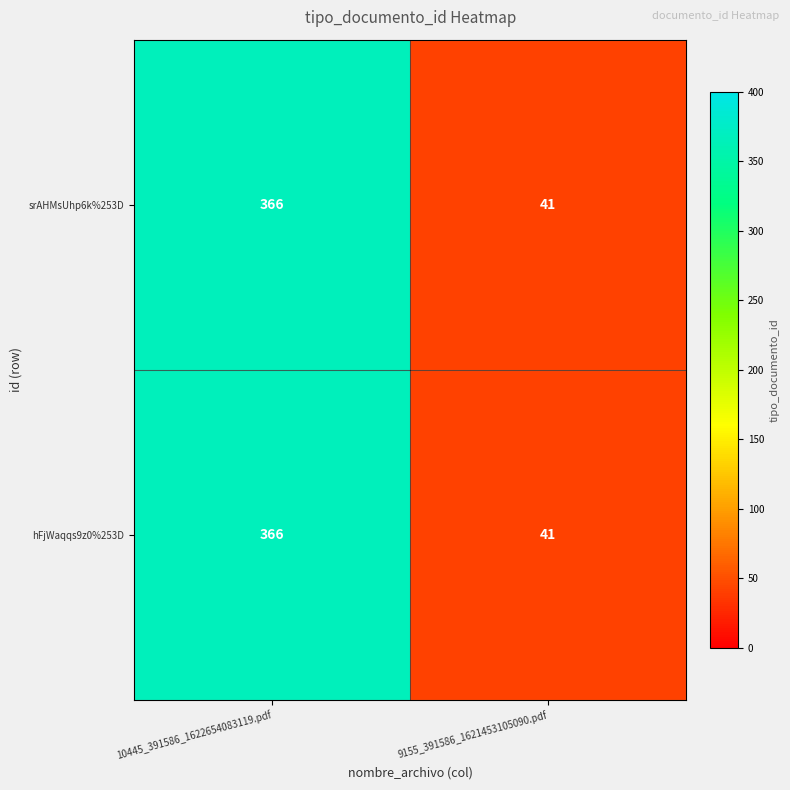

What is the lowest value of the srAHMsUhp6k%253D series?

41